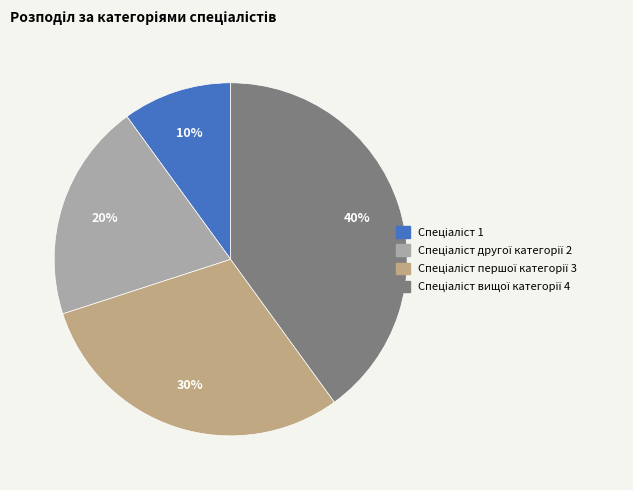

To the nearest percent, what is the difference between the largest and smallest slice percentages?

30%